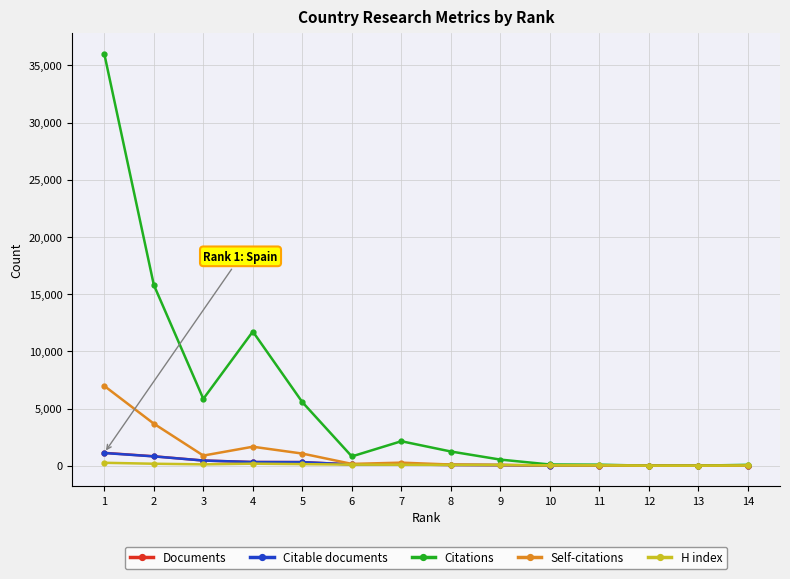

What is the maximum value shown in the chart?

35994